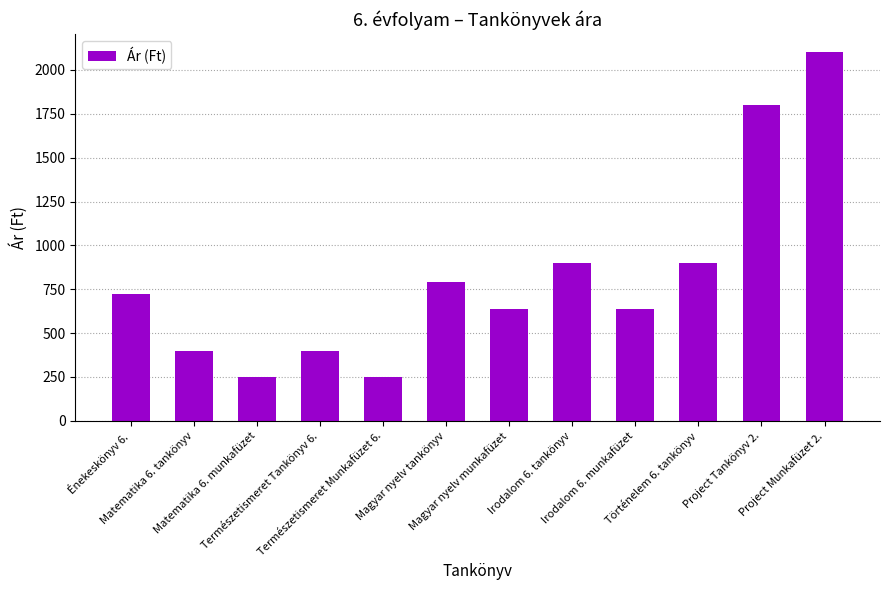

What is the difference between the second highest and minimum values?

1550